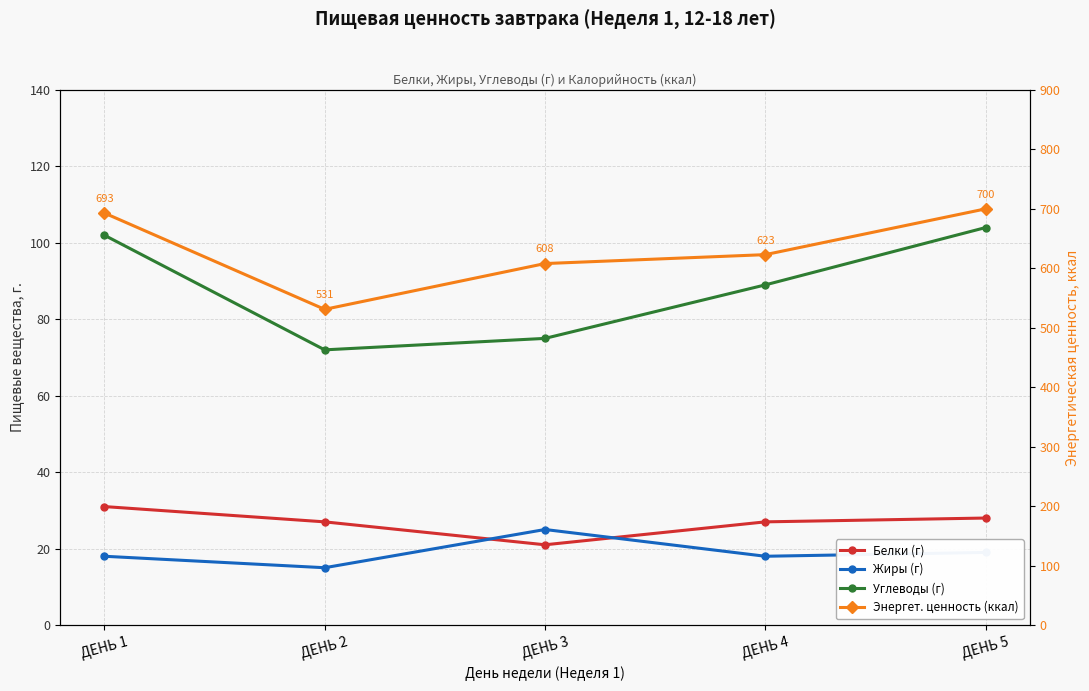

What is the difference between the Белки (г) values at ДЕНЬ 3 and ДЕНЬ 5?

7